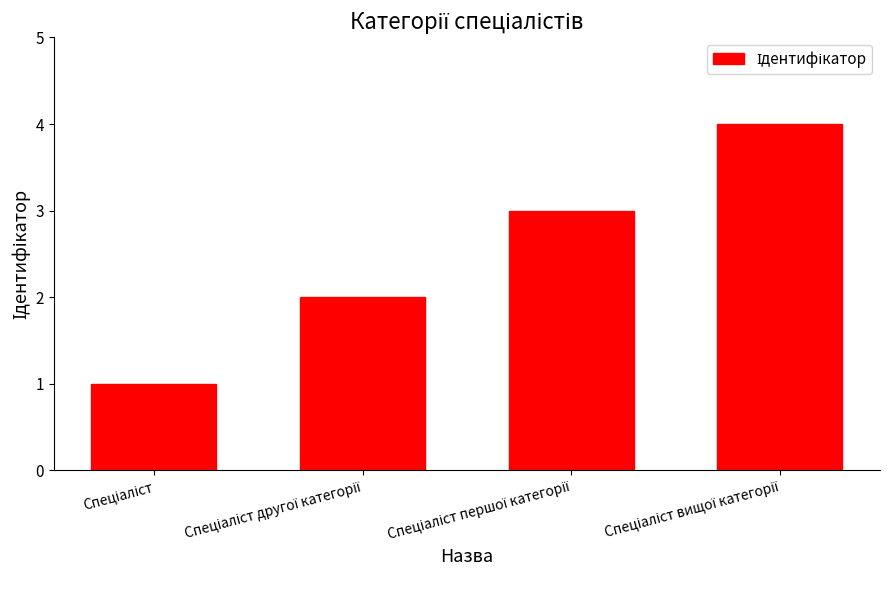

What is the maximum value shown in the chart?

4